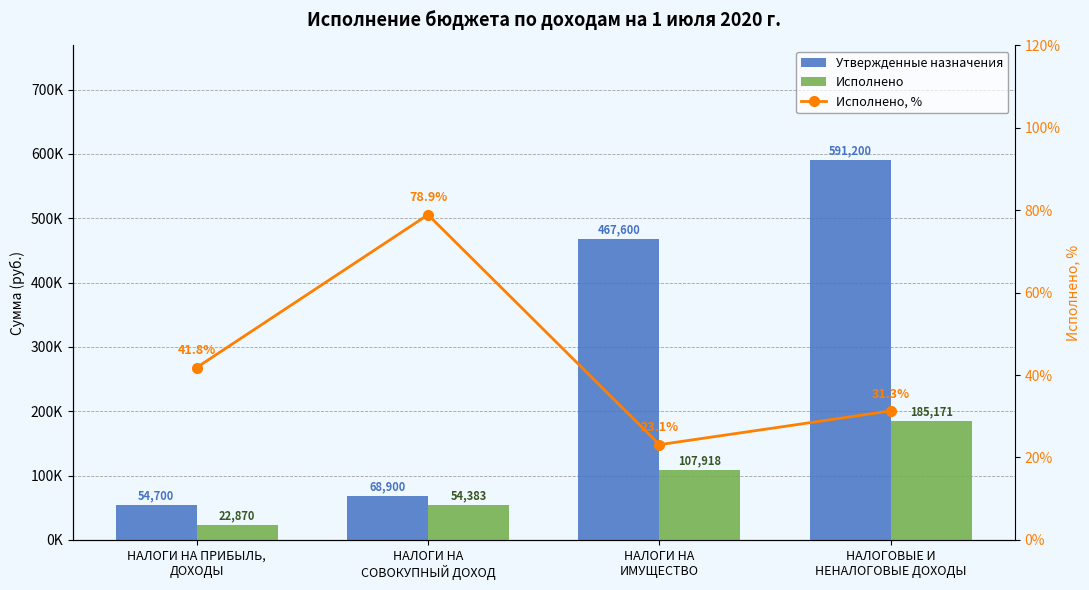

Rank the series by their maximum value, from lowest to highest.

Исполнено, %, Исполнено, Утвержденные назначения